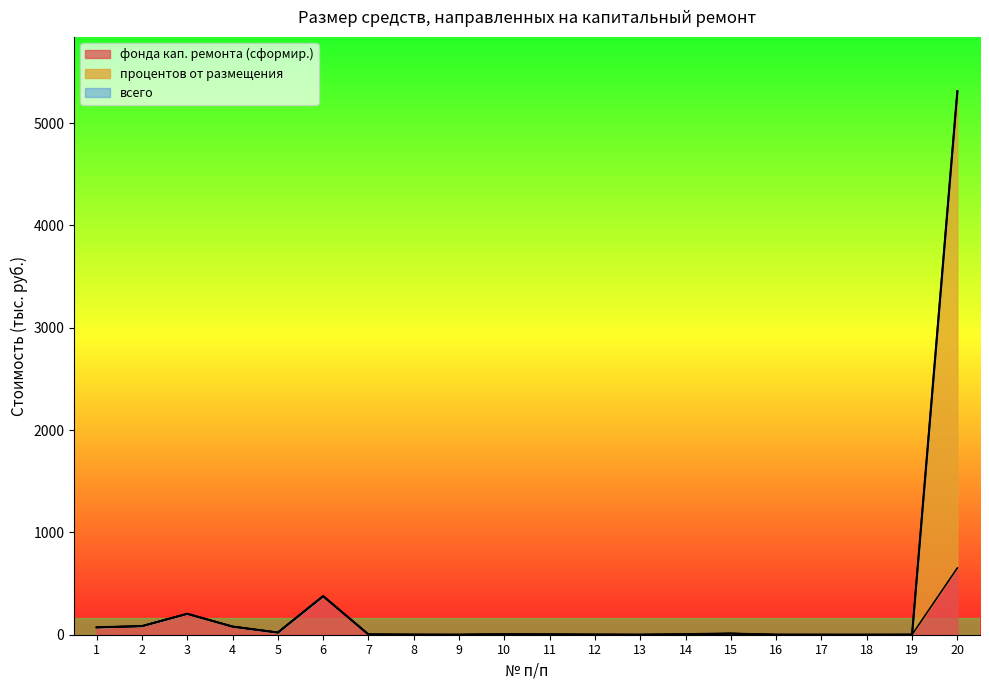

Read the фонда кап. ремонта (сформир.) value at 20.

652.2